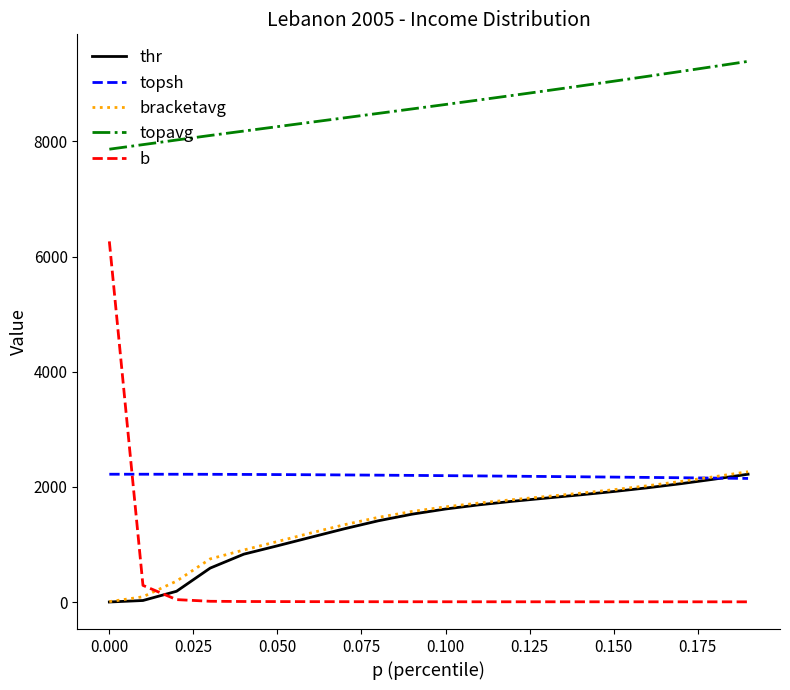

What is the minimum value shown in the chart?

1.3